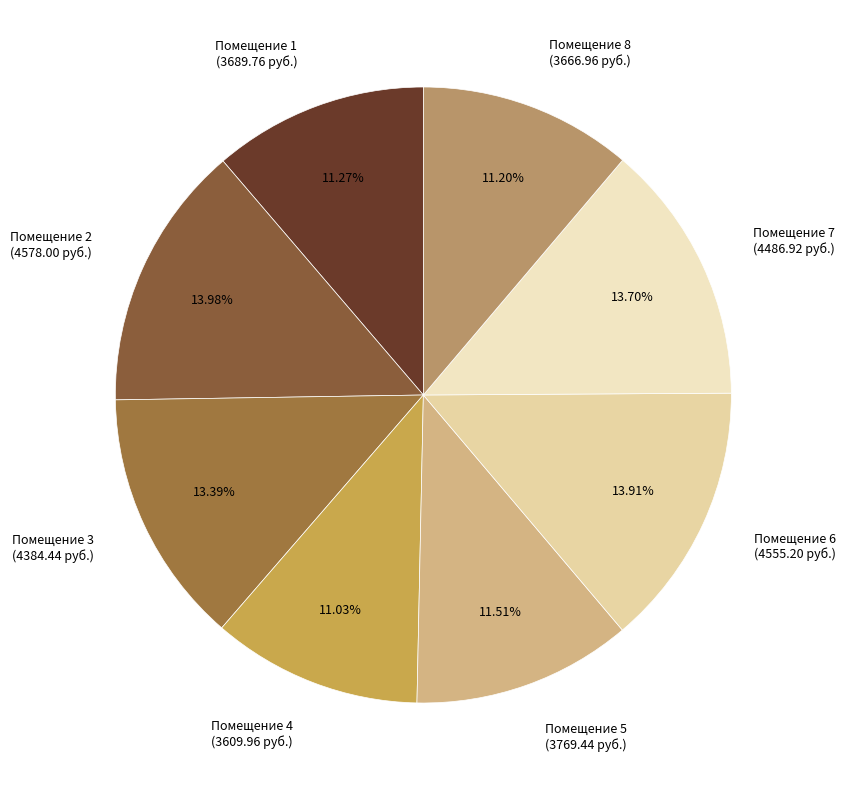

To the nearest percent, what is the difference between the largest and smallest slice percentages?

3%